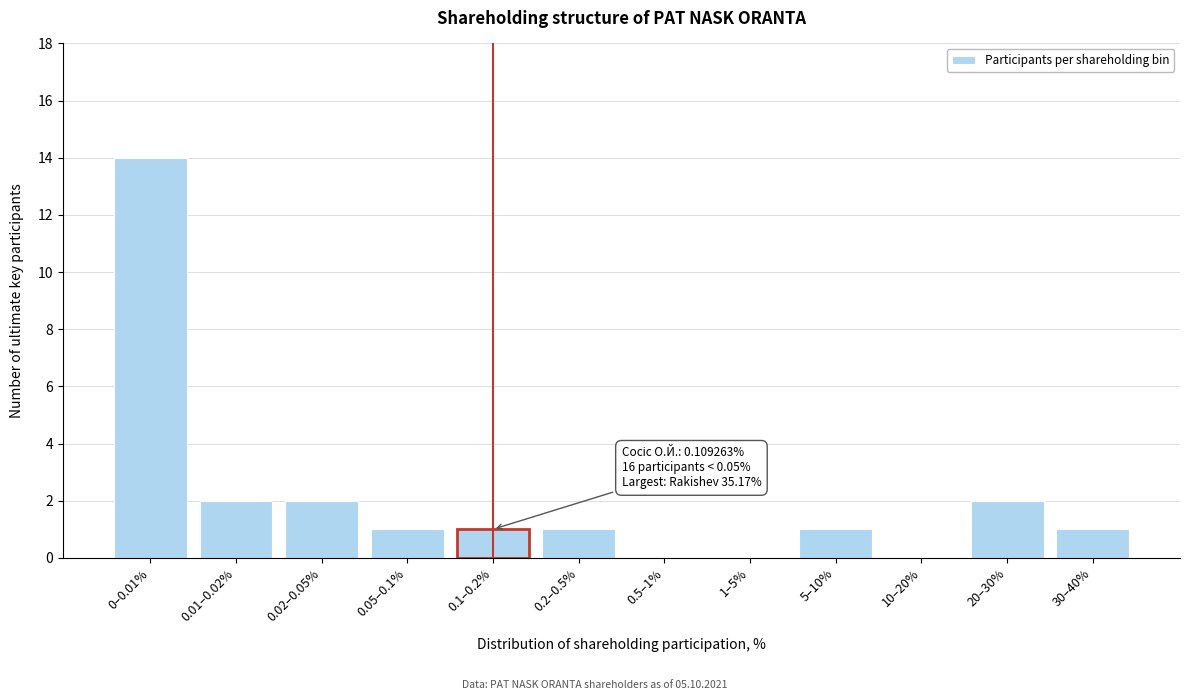

Reading left to right, list all the values displayed in this chart.

0–0.01%=14	0.01–0.02%=2	0.02–0.05%=2	0.05–0.1%=1	0.1–0.2%=1	0.2–0.5%=1	0.5–1%=0	1–5%=0	5–10%=1	10–20%=0	20–30%=2	30–40%=1